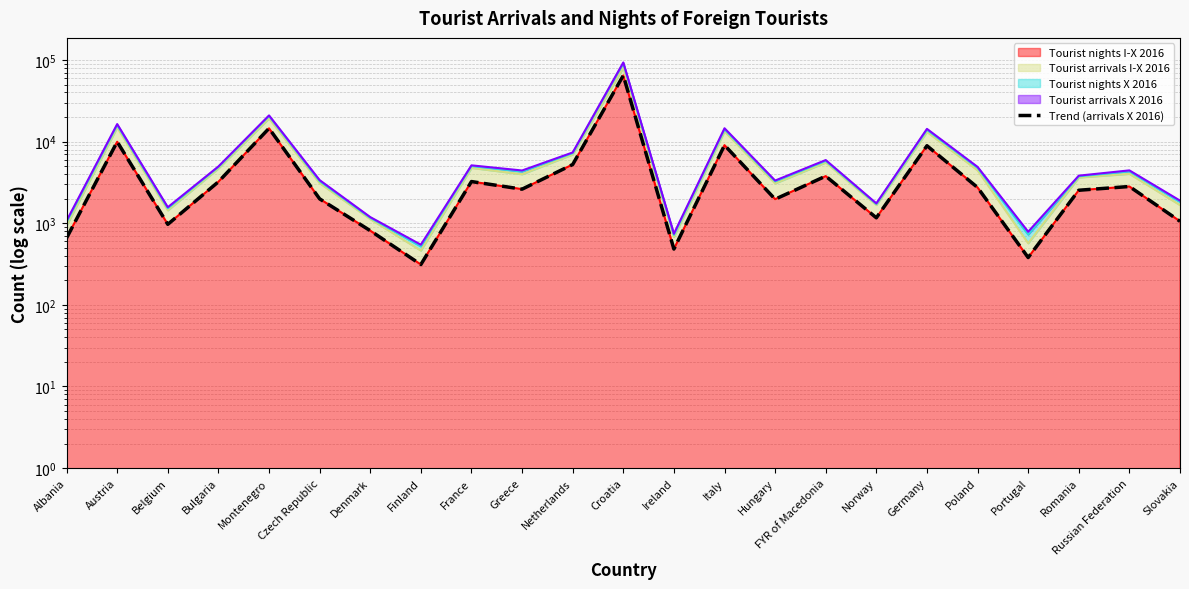

Is it true that the value at Ireland is 483?

True